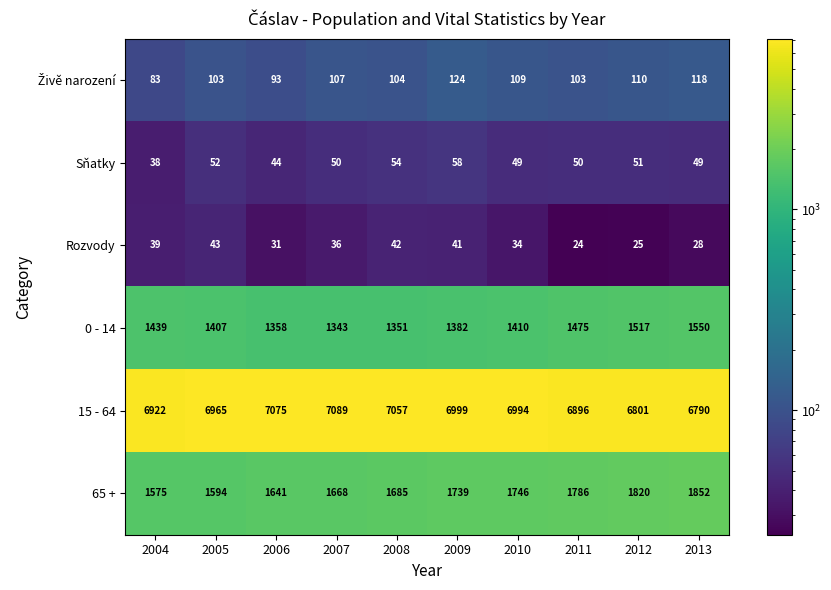

Count the number of categories in the chart.

10